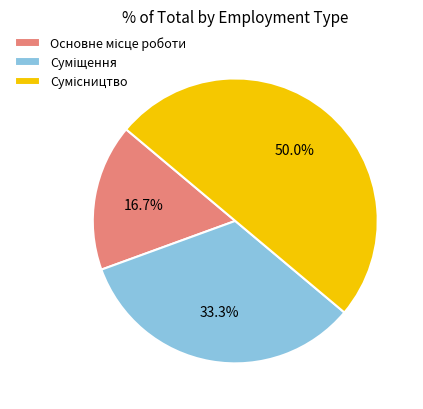

What percentage do Суміщення and Основне місце роботи together represent?

50.0%